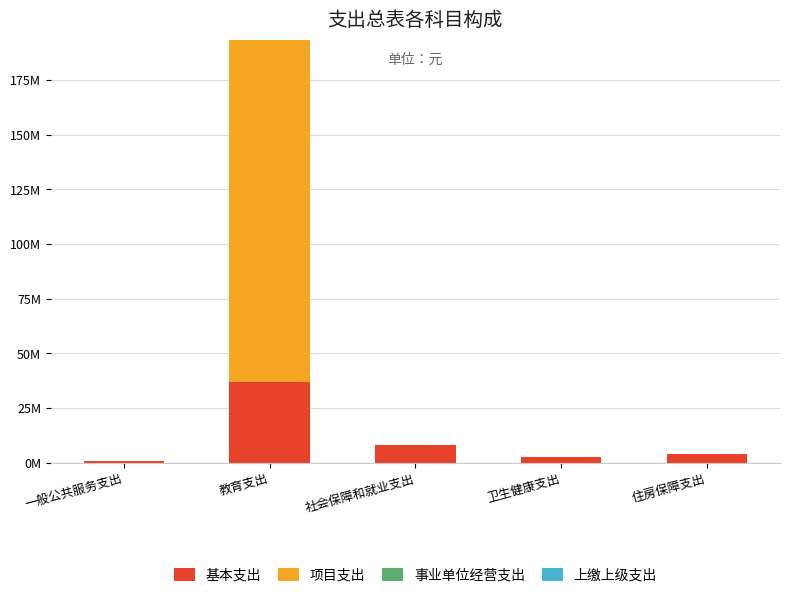

The 基本支出 series shows 661694.8 at 一般公共服务支出. True or false?

True